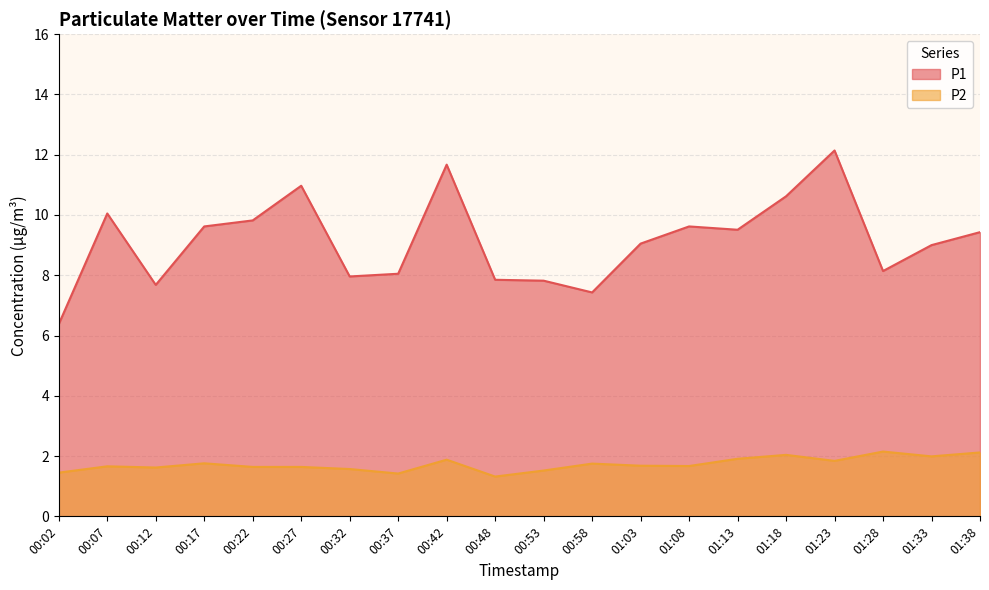

True or false: P1 and P2 cross at least once.

False